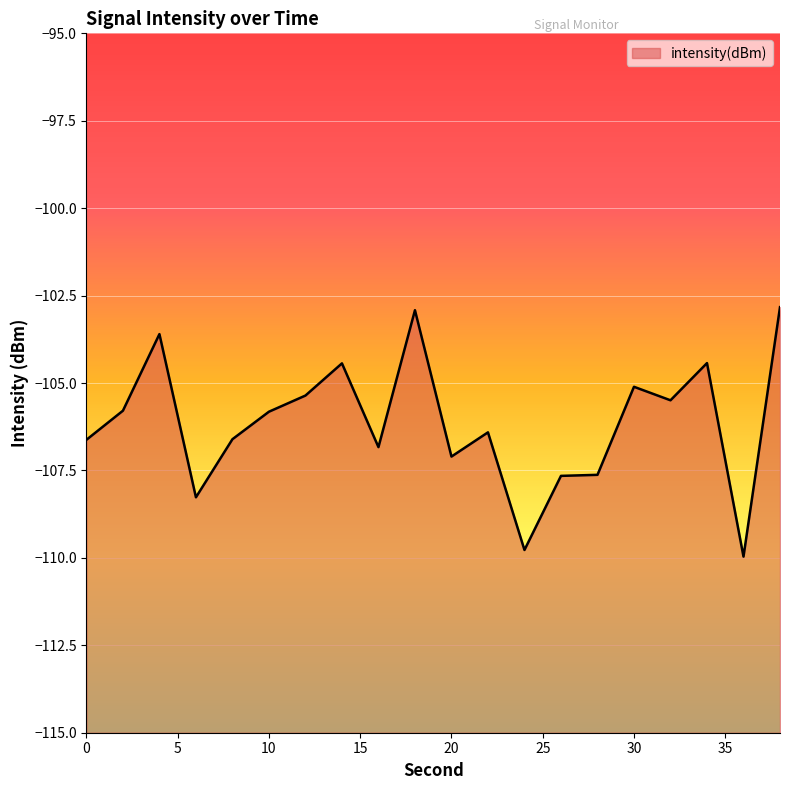

List the labels in order of value, largest first.

38, 18, 4, 34, 14, 30, 12, 32, 2, 10, 22, 8, 0, 16, 20, 28, 26, 6, 24, 36